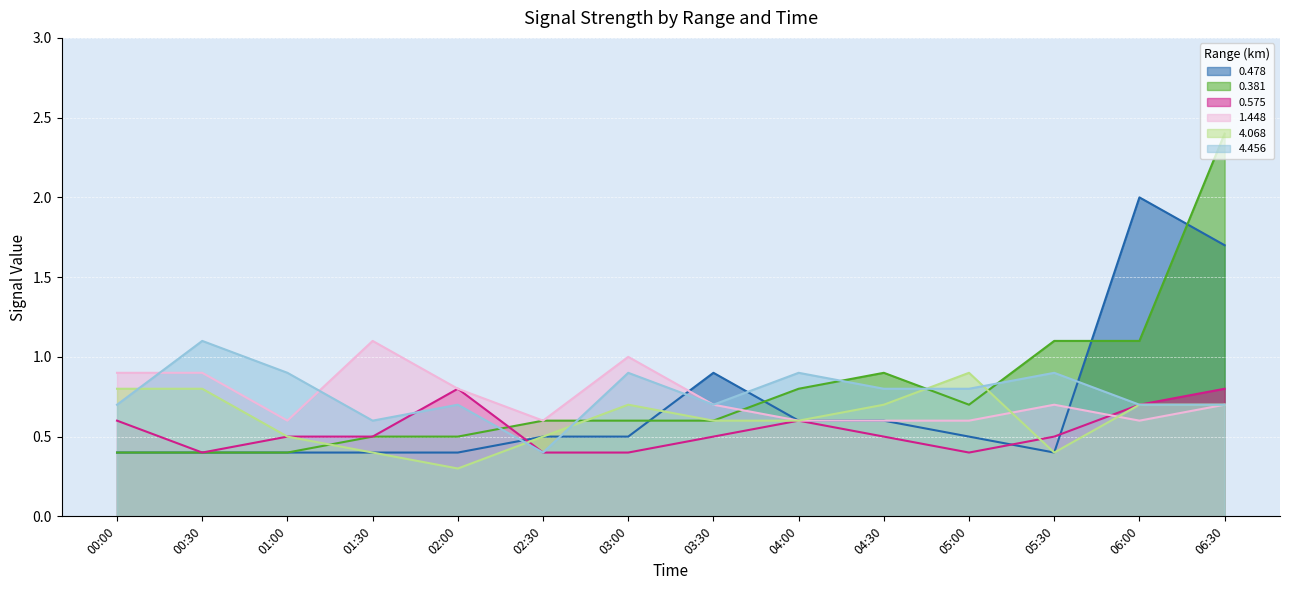

The value of 4.456 at 05:00 is 0.3. True or false?

False